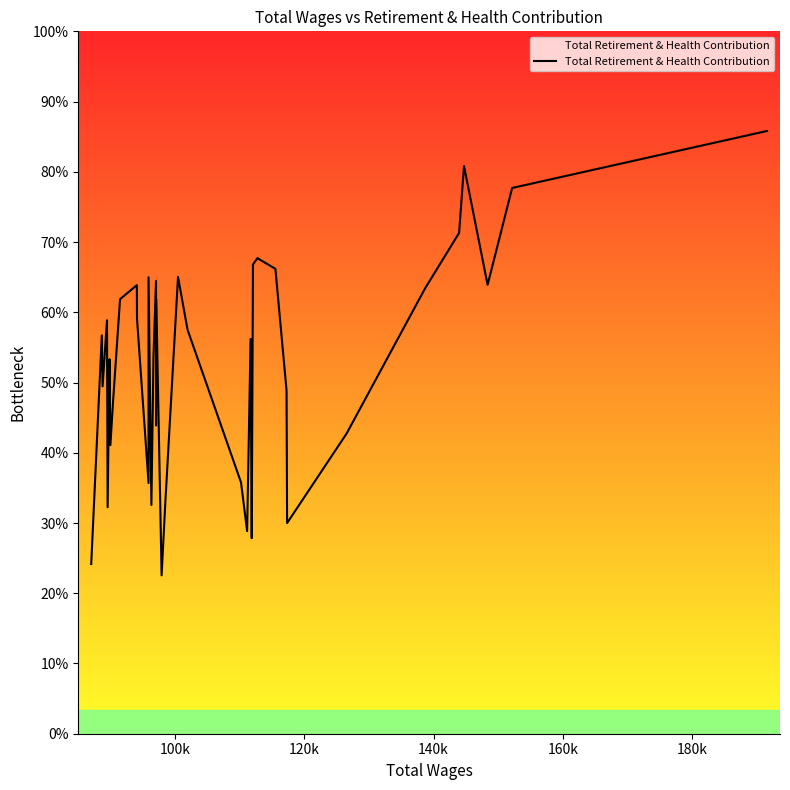

How many points are higher than both their immediate neighbors (excluding endpoints)?

11